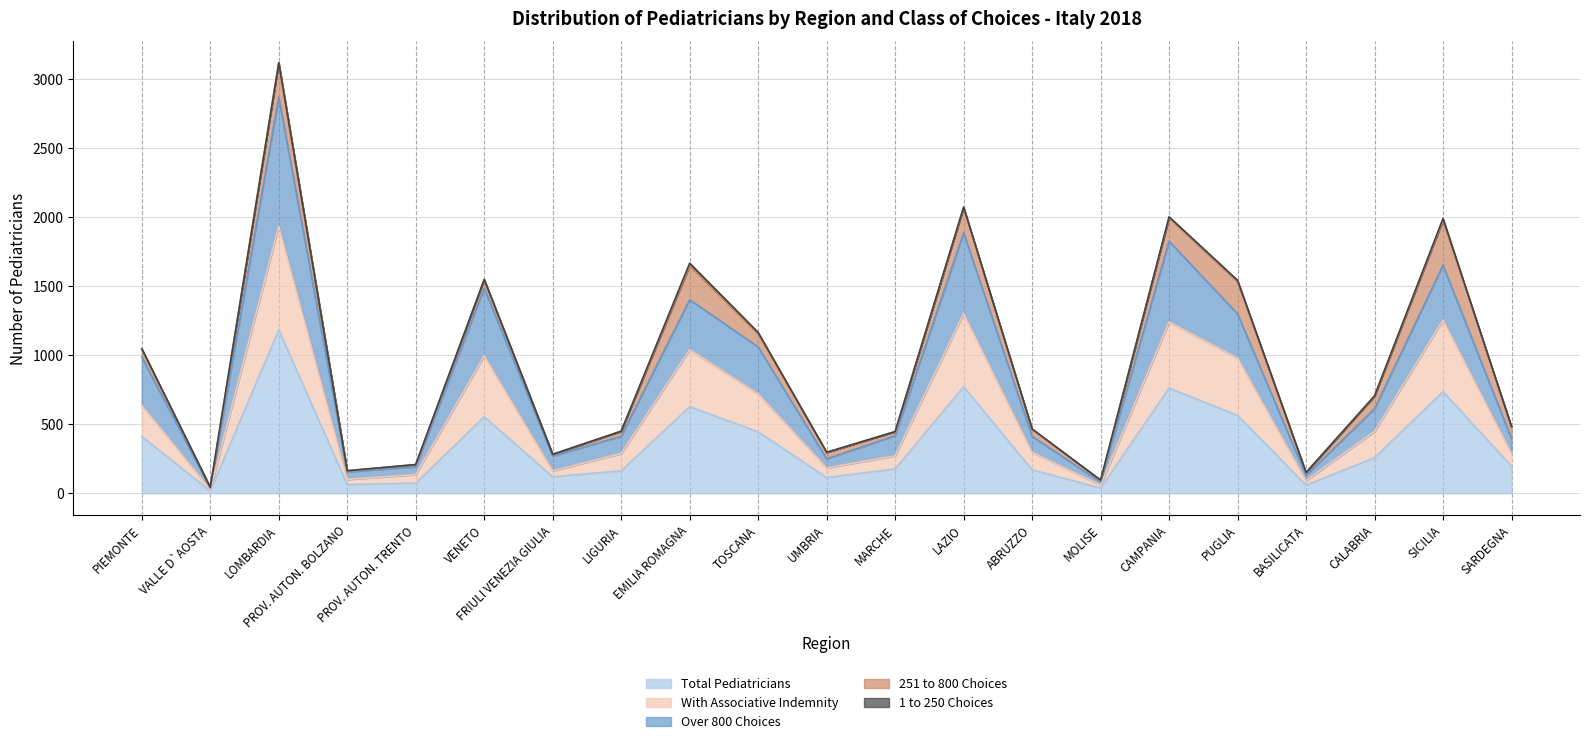

Where is Over 800 Choices nearest to the value 1453?

VENETO